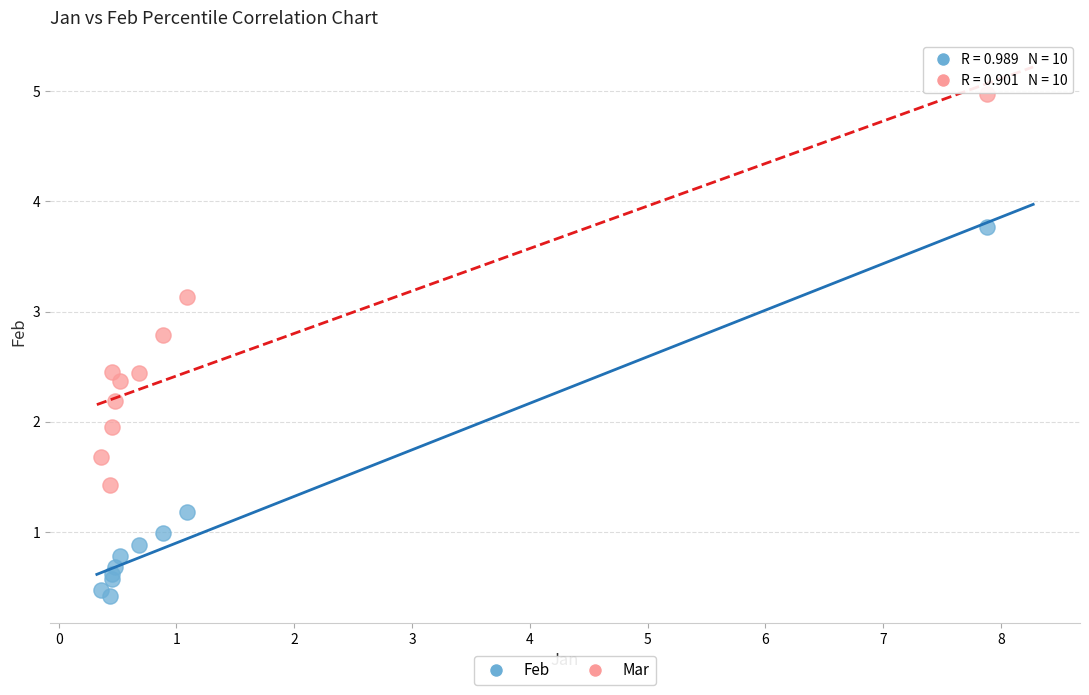

Which series contains the highest Y value?

Mar